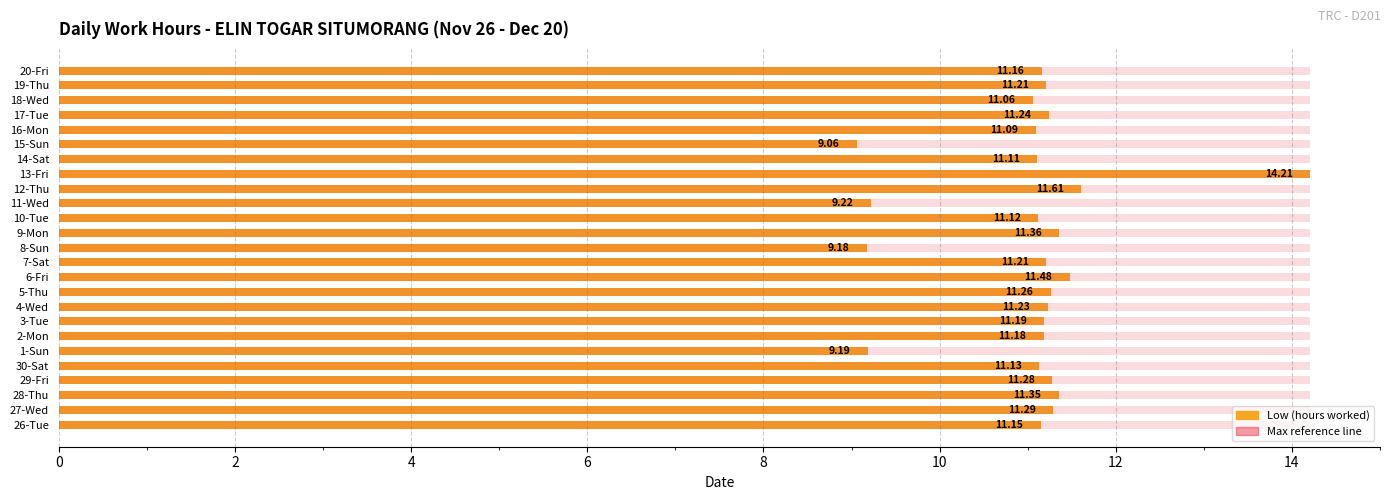

How many values in the Low (hours) series are below 11?

4